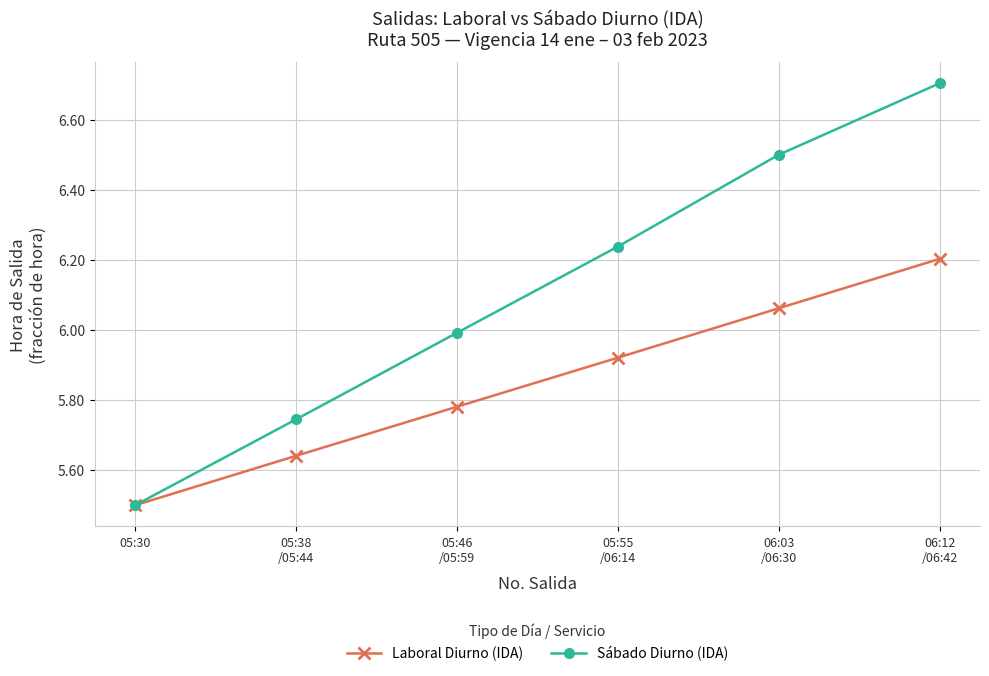

At which category is the sum across all series the highest?

06:12
/06:42